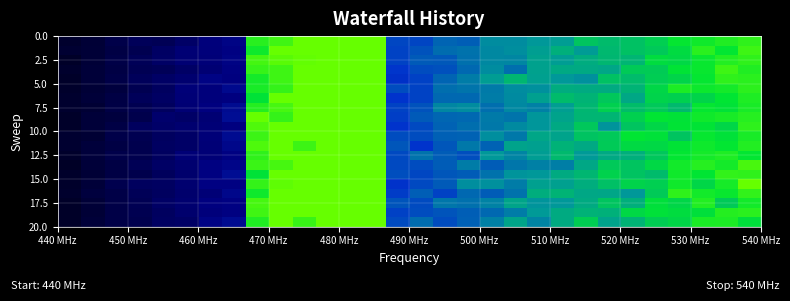

What is the maximum value shown in the chart?

1.0